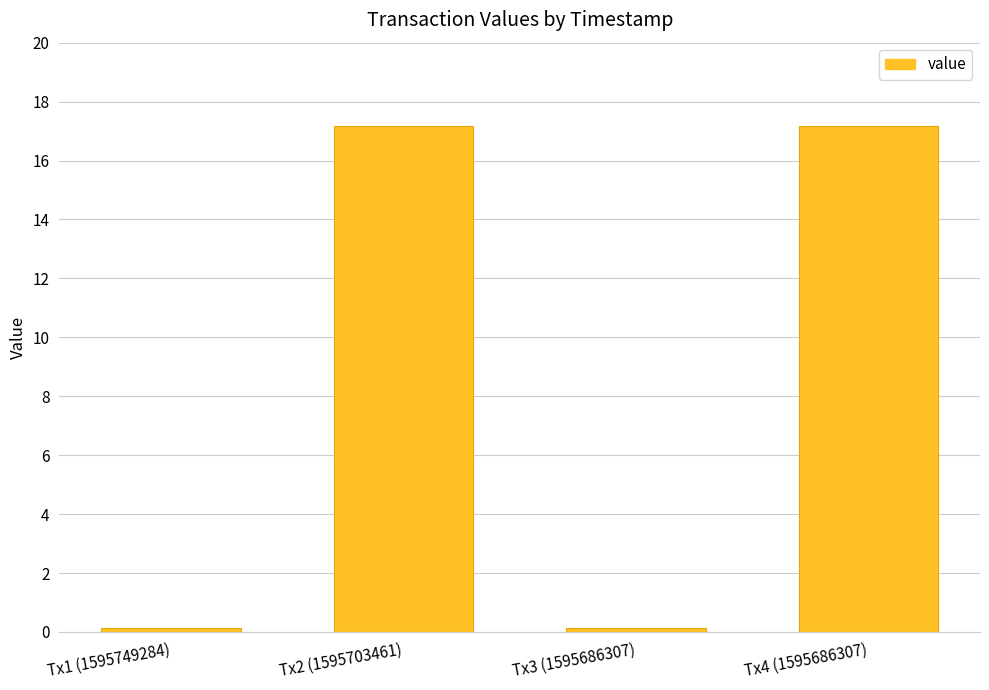

What is the greatest value displayed?

17.2